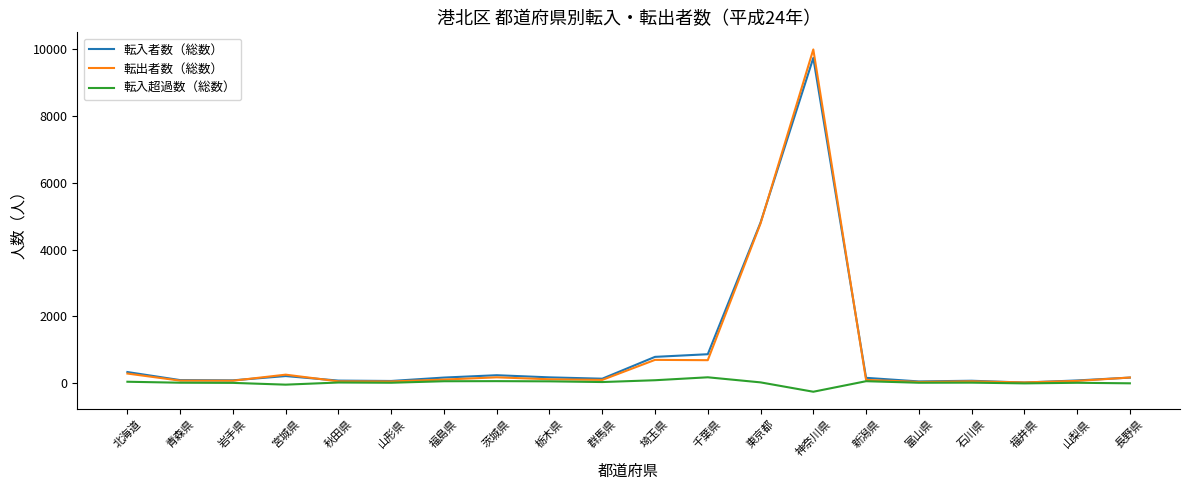

At which label is 転出者数（総数） closest to 5004?

東京都